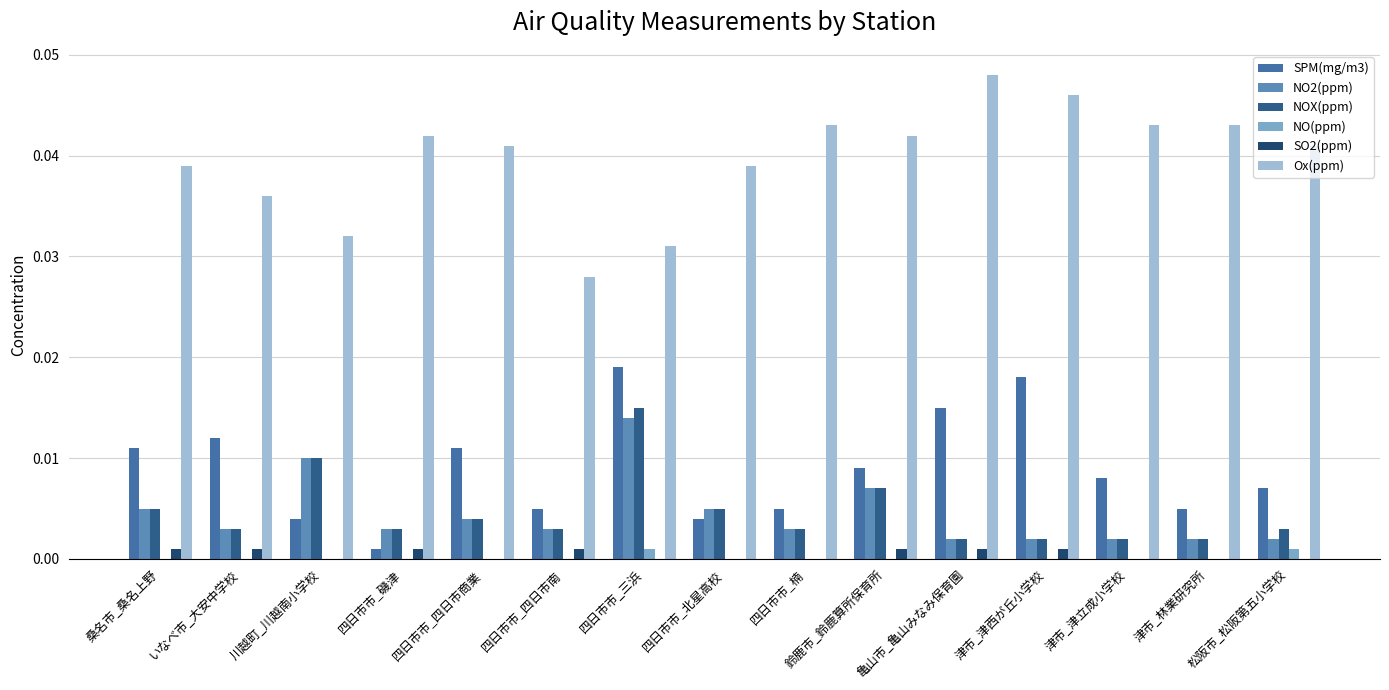

The value of NO(ppm) at 川越町_川越南小学校 is 0.0. True or false?

False